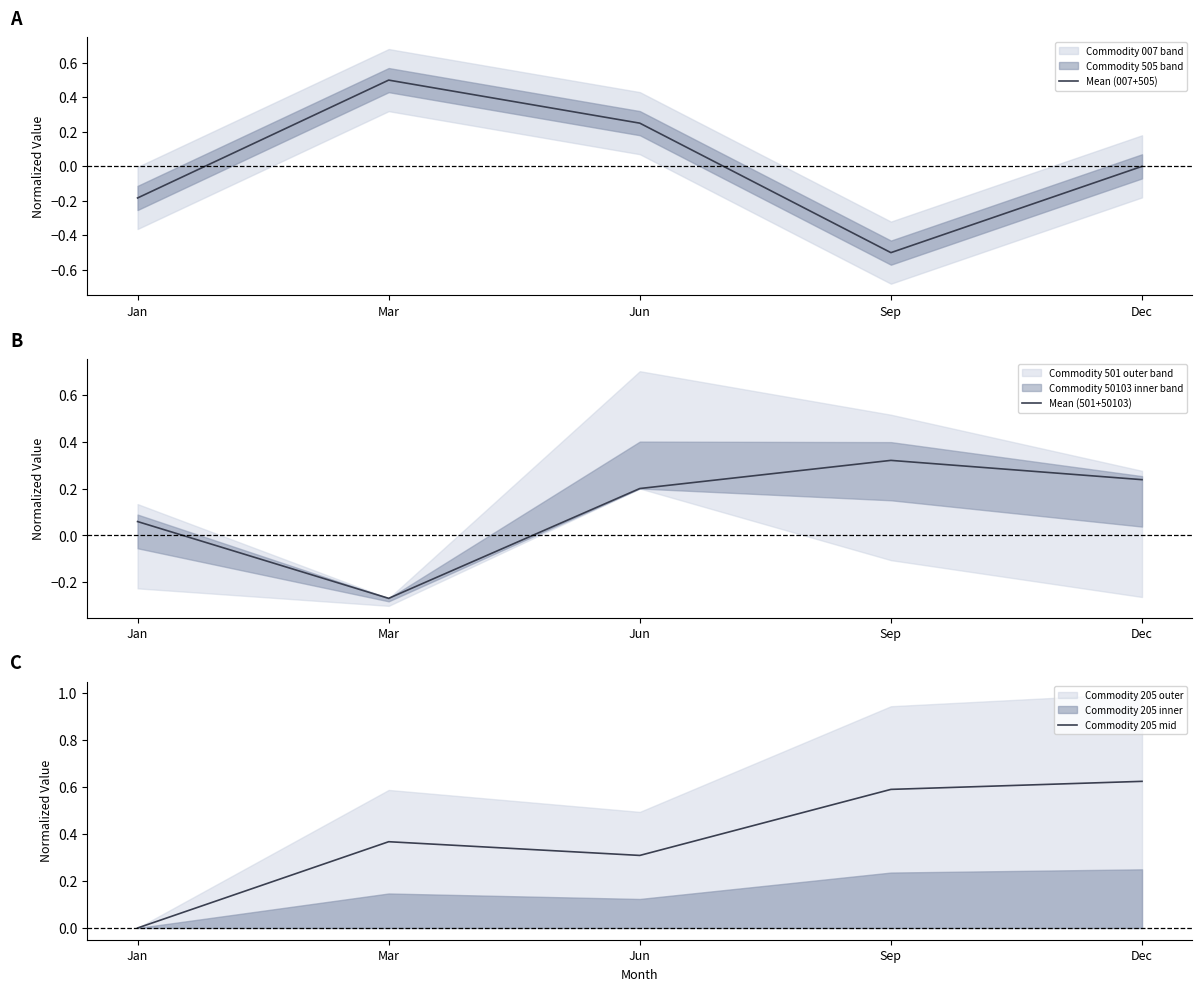

Between which two adjacent categories do Mean (007+505) and Mean (501+50103) first intersect?

Jan and Mar